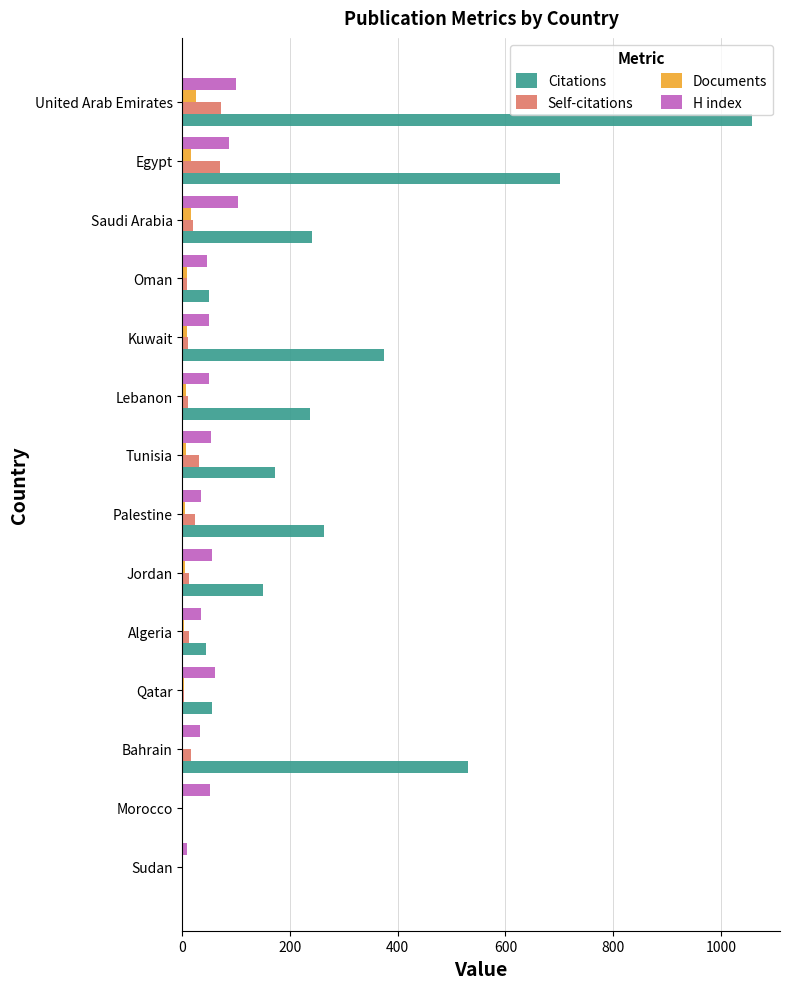

True or false: H index has a value of 100 at United Arab Emirates.

True